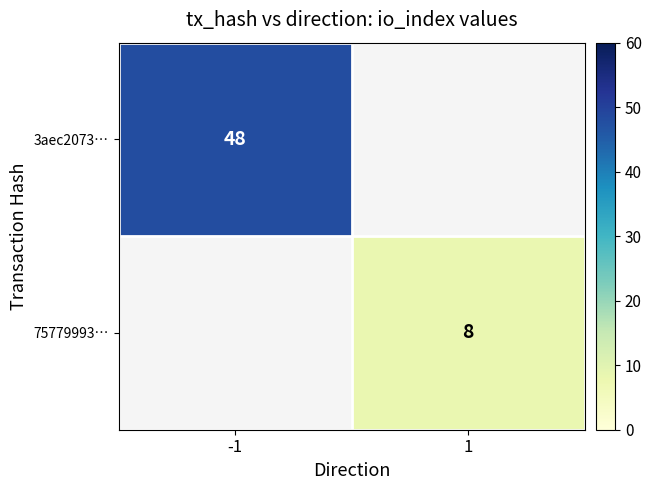

Between 1 and -1, which is larger?

-1